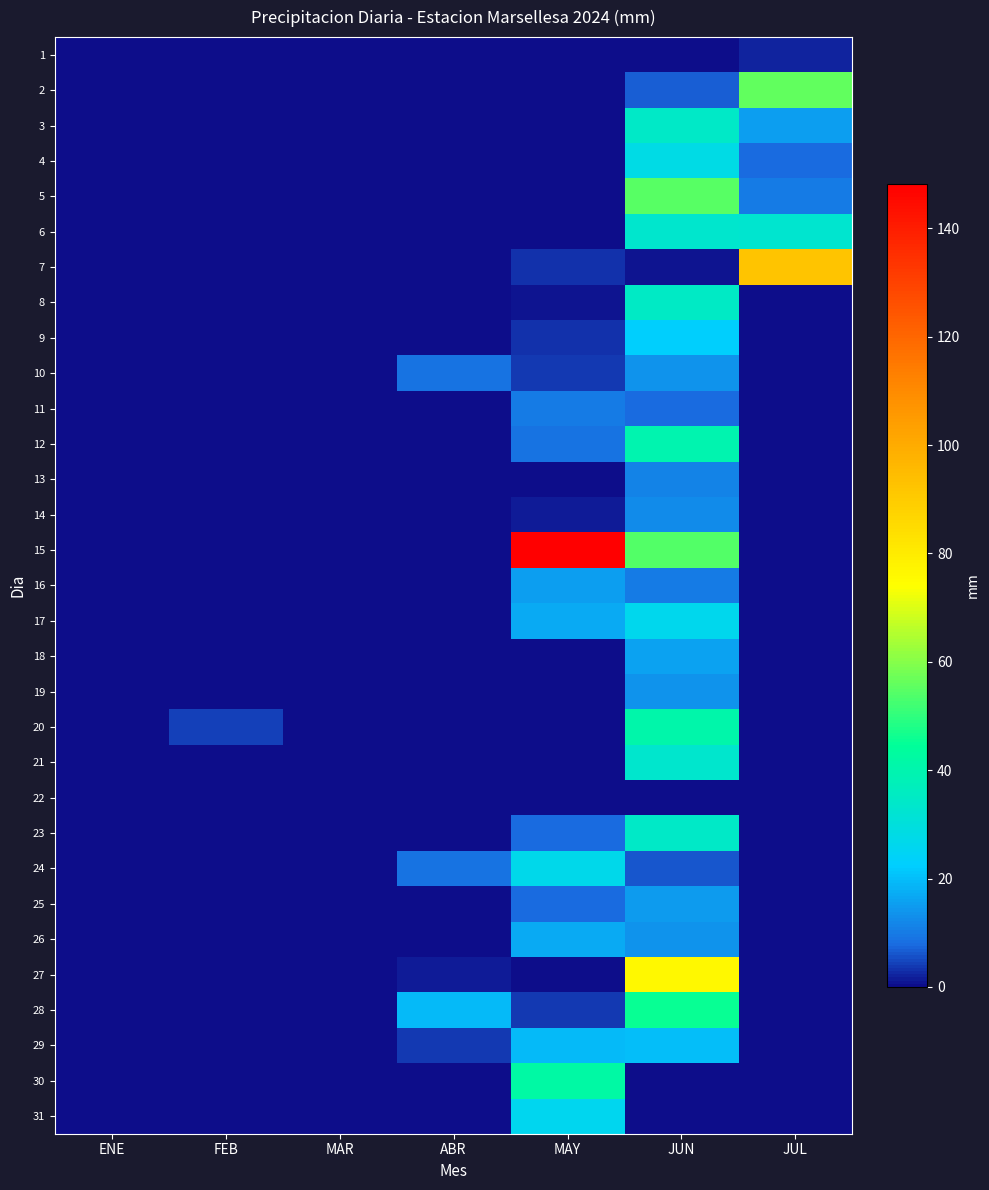

How many series are shown in this chart?

31